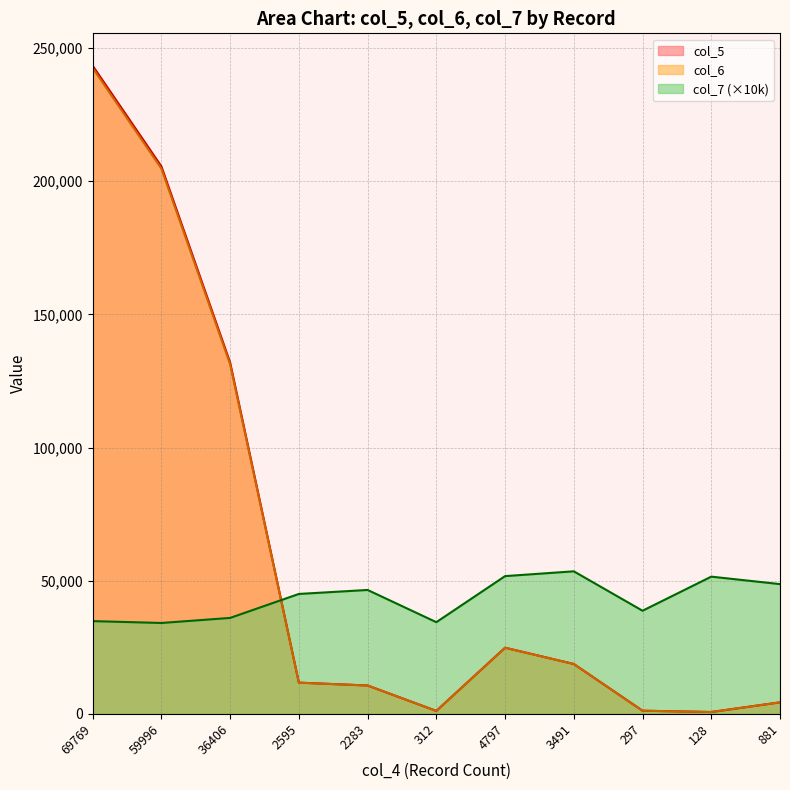

What is the label of the 9th point from the right?

36406